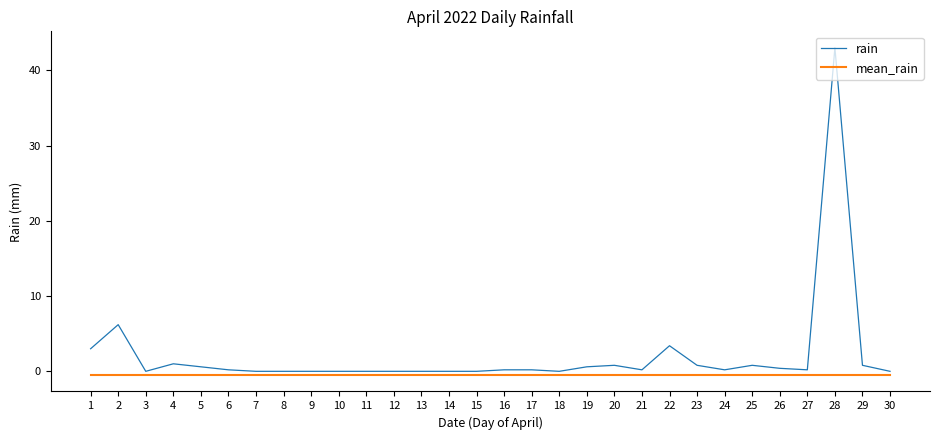

Rank the series by their average value, from highest to lowest.

rain, mean_rain